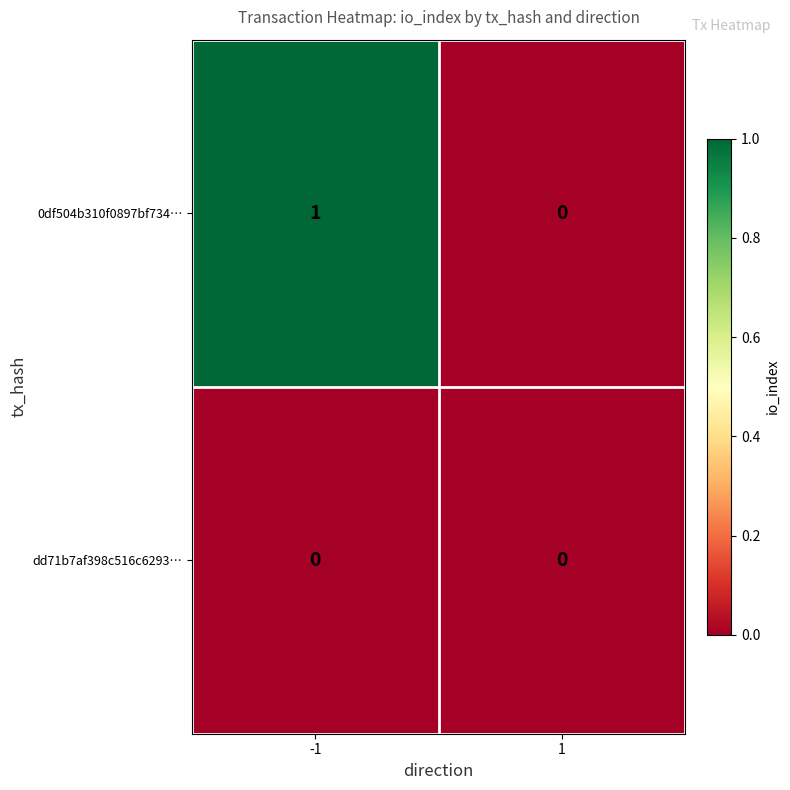

The dd71b7af398c516c6293… series shows 0 at -1. True or false?

True